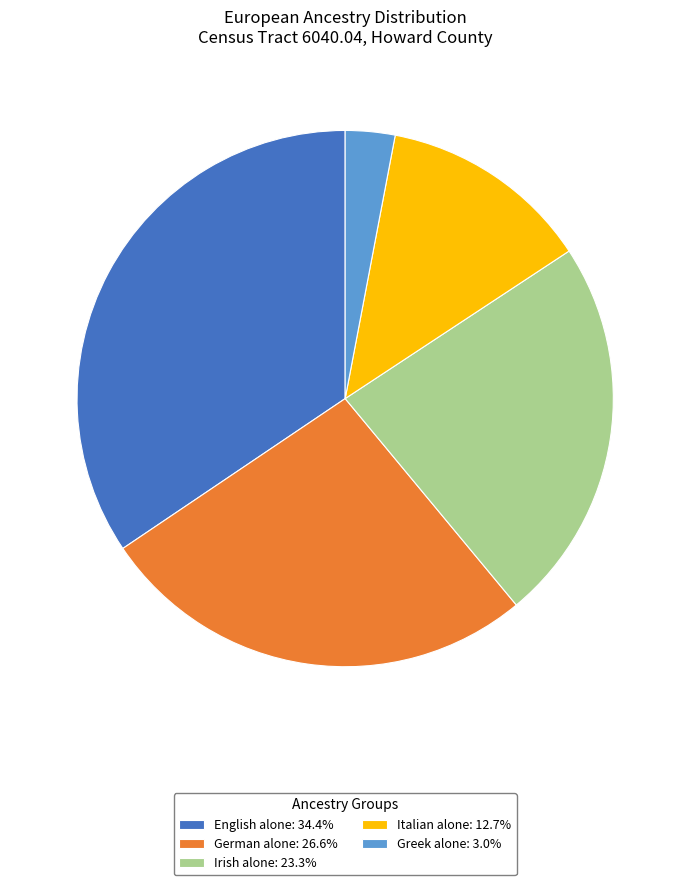

What is the ratio of the value at German alone: 26.6% to the value at English alone: 34.4%?

0.8